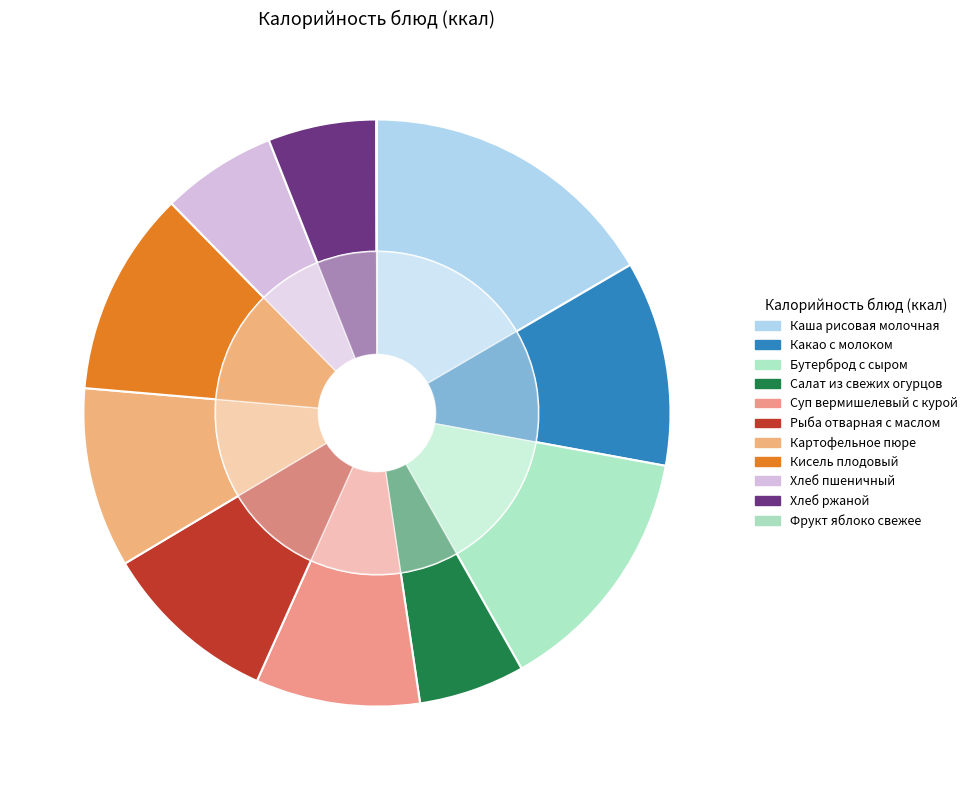

True or false: Салат из свежих огурцов accounts for 6% of the total.

True